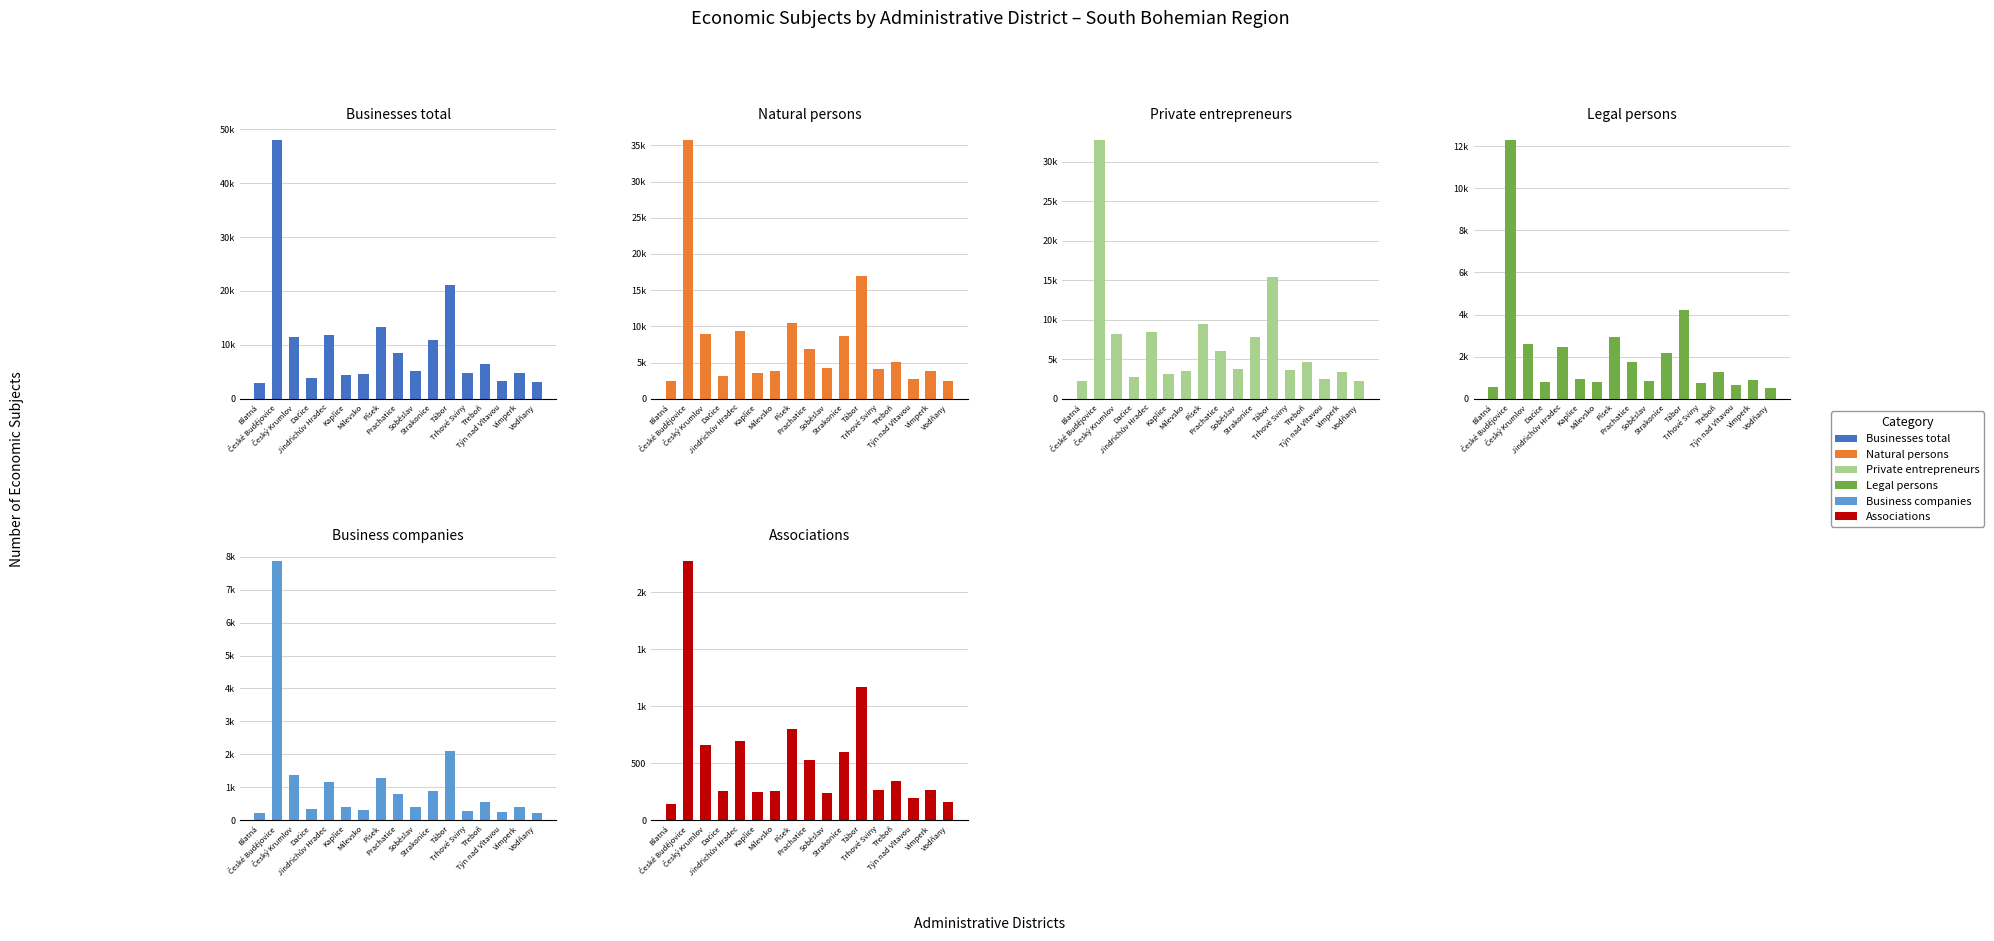

Reading left to right, transcribe all the data shown in this chart.

Businesses total: Blatná=3016	České Budějovice=48031	Český Krumlov=11535	Dačice=3939	Jindřichův Hradec=11750	Kaplice=4455	Milevsko=4680	Písek=13316	Prachatice=8572	Soběslav=5077	Strakonice=10855	Tábor=21110	Trhové Sviny=4815	Třeboň=6388	Týn nad Vltavou=3367	Vimperk=4703	Vodňany=3039
Natural persons: Blatná=2471	České Budějovice=35742	Český Krumlov=8949	Dačice=3122	Jindřichův Hradec=9298	Kaplice=3509	Milevsko=3893	Písek=10403	Prachatice=6833	Soběslav=4217	Strakonice=8693	Tábor=16903	Trhové Sviny=4049	Třeboň=5138	Týn nad Vltavou=2723	Vimperk=3820	Vodňany=2521
Private entrepreneurs: Blatná=2233	České Budějovice=32742	Český Krumlov=8205	Dačice=2788	Jindřichův Hradec=8414	Kaplice=3113	Milevsko=3574	Písek=9436	Prachatice=5990	Soběslav=3772	Strakonice=7770	Tábor=15451	Trhové Sviny=3671	Třeboň=4692	Týn nad Vltavou=2461	Vimperk=3396	Vodňany=2216
Legal persons: Blatná=545	České Budějovice=12289	Český Krumlov=2586	Dačice=817	Jindřichův Hradec=2452	Kaplice=946	Milevsko=787	Písek=2913	Prachatice=1739	Soběslav=860	Strakonice=2162	Tábor=4207	Trhové Sviny=766	Třeboň=1250	Týn nad Vltavou=644	Vimperk=883	Vodňany=518
Business companies: Blatná=218	České Budějovice=7872	Český Krumlov=1380	Dačice=343	Jindřichův Hradec=1144	Kaplice=410	Milevsko=290	Písek=1274	Prachatice=802	Soběslav=384	Strakonice=887	Tábor=2093	Trhové Sviny=284	Třeboň=556	Týn nad Vltavou=237	Vimperk=391	Vodňany=219
Associations: Blatná=140	České Budějovice=2275	Český Krumlov=658	Dačice=257	Jindřichův Hradec=694	Kaplice=244	Milevsko=251	Písek=796	Prachatice=525	Soběslav=237	Strakonice=595	Tábor=1170	Trhové Sviny=264	Třeboň=345	Týn nad Vltavou=196	Vimperk=266	Vodňany=160